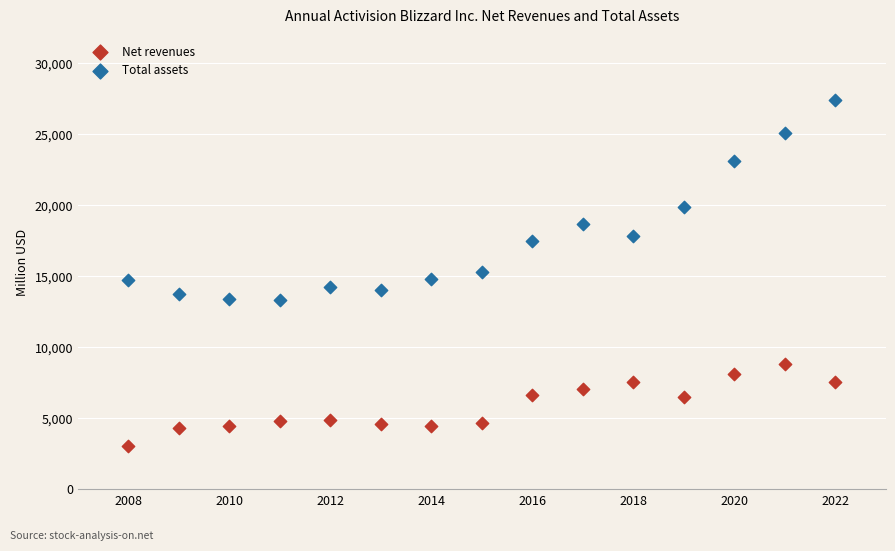

Which series has the widest spread of Y values?

Total assets